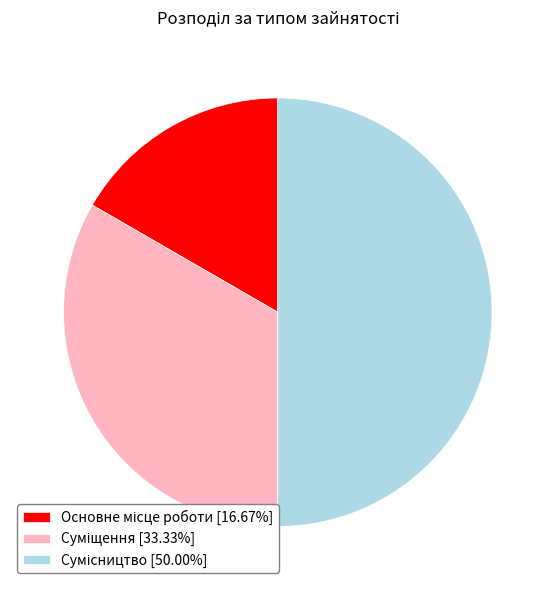

Count the number of slices in the pie.

3